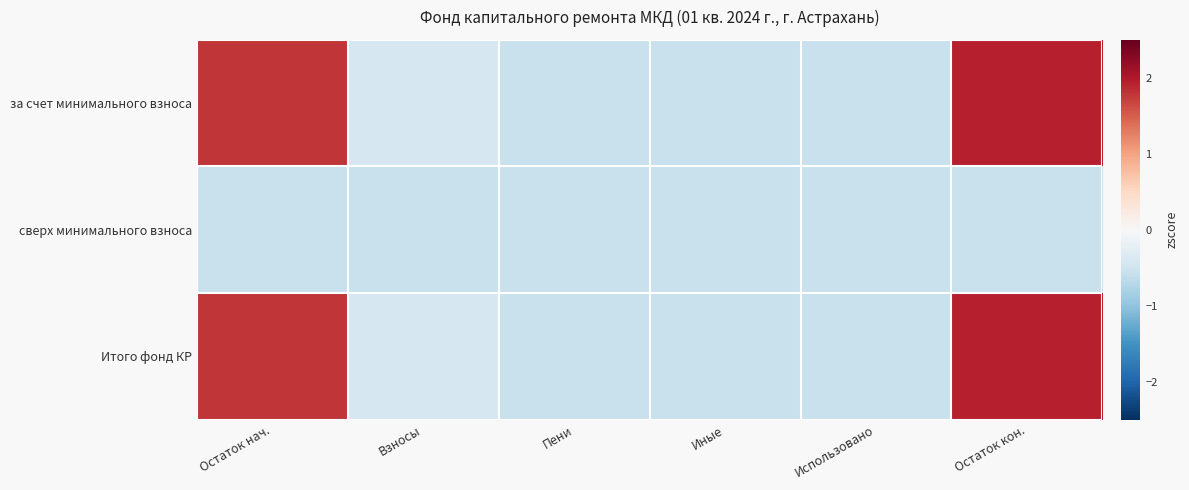

At Иные, list the series in order from smallest to largest.

за счет минимального взноса, сверх минимального взноса, Итого фонд КР